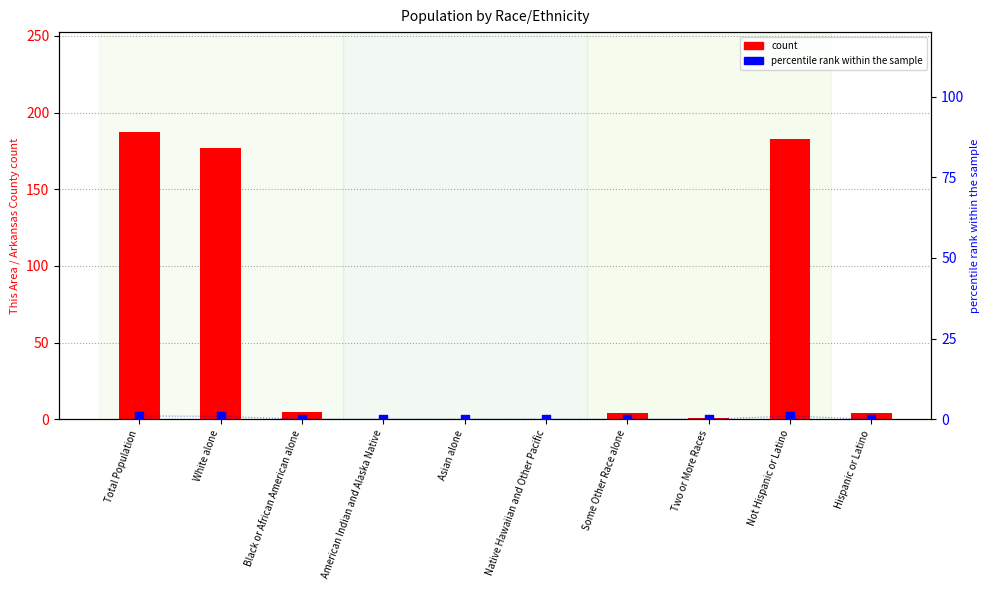

What are all the series names shown in the legend?

count, percentile rank within the sample